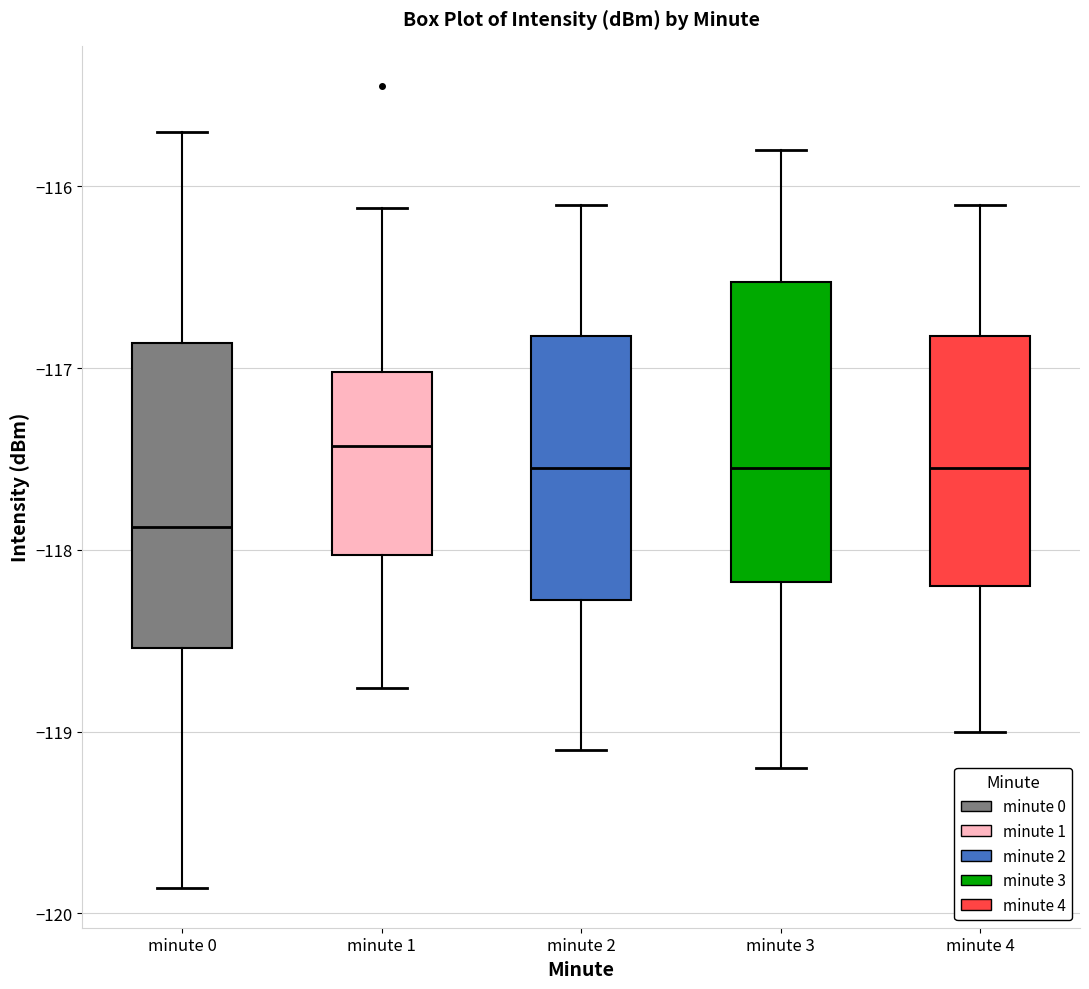

Where does the median line of the box for minute 1 sit on the y-axis? The values are not printed on the chart, so give them approximately, as read against the axis.

-117.4